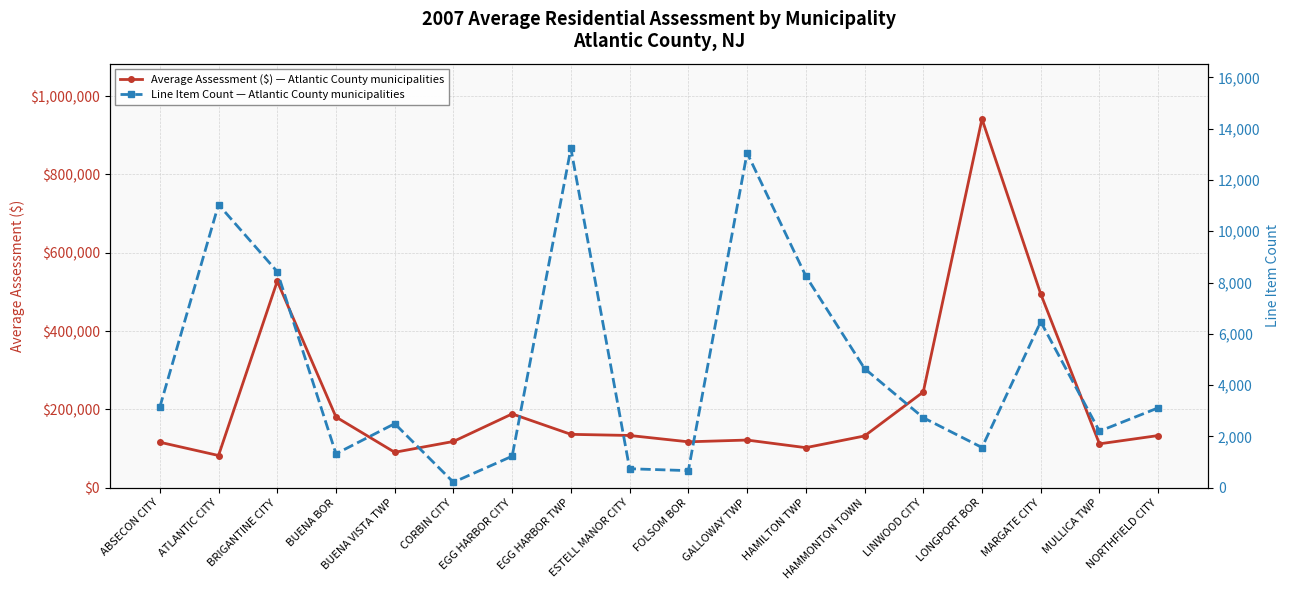

Which has a higher value, LINWOOD CITY or MARGATE CITY?

MARGATE CITY